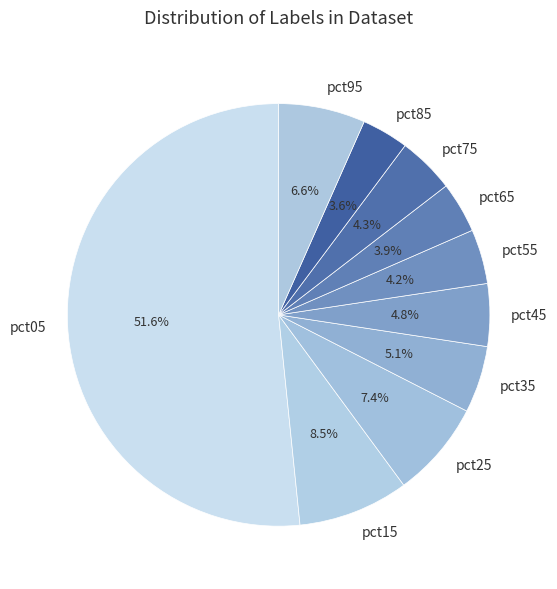

Between pct55 and pct45, which is larger?

pct45